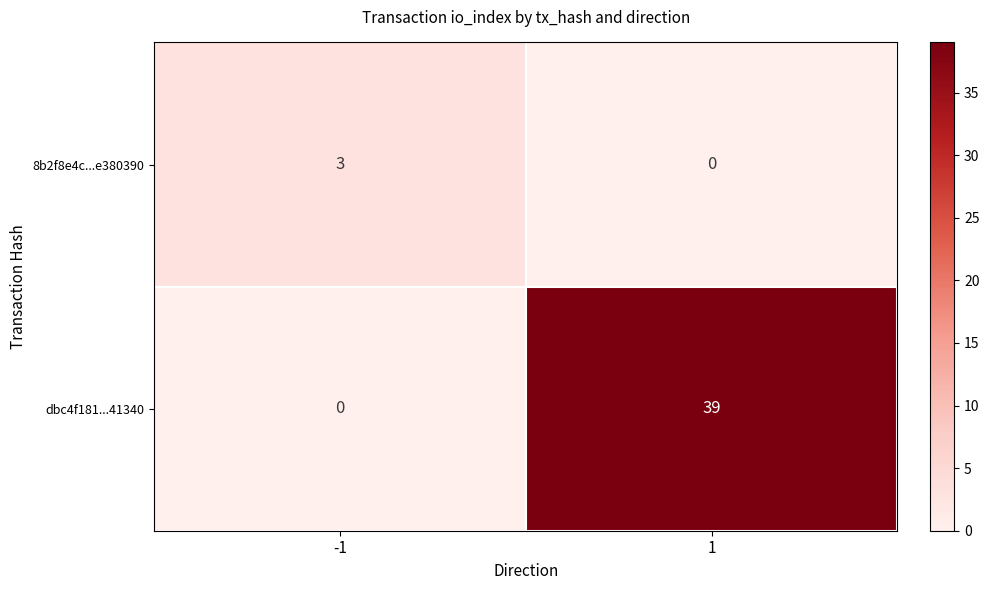

Between -1 and 1, which series saw the biggest shift?

dbc4f181...41340